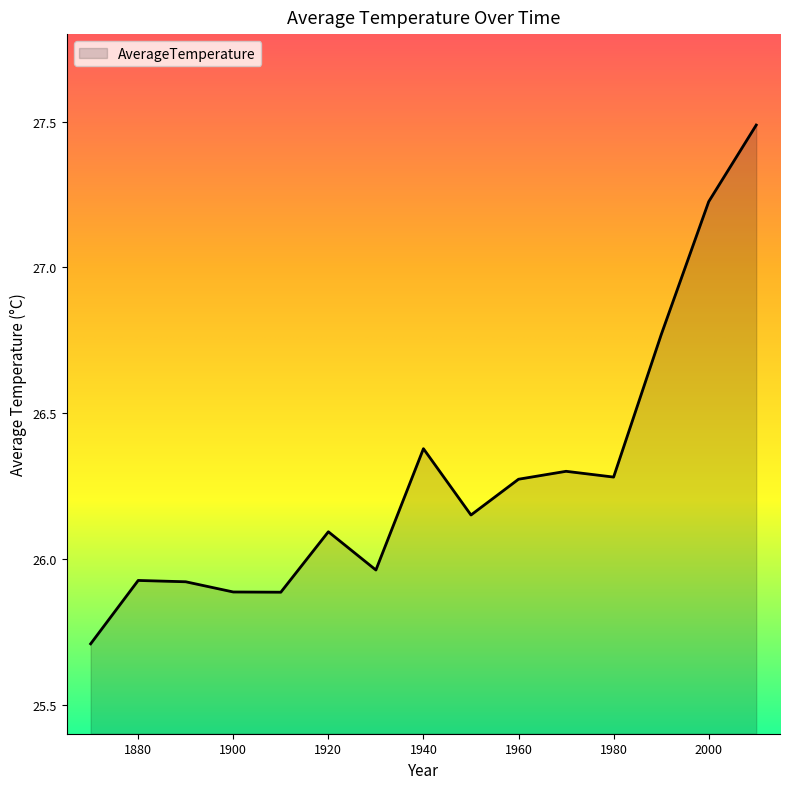

What is the difference between the maximum and minimum values?

1.8